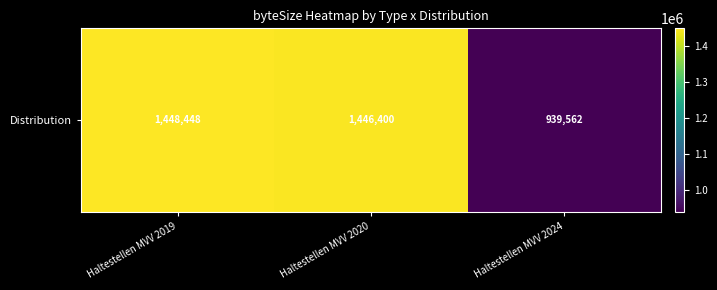

List the labels in order of value, smallest first.

Haltestellen MVV 2024, Haltestellen MVV 2020, Haltestellen MVV 2019